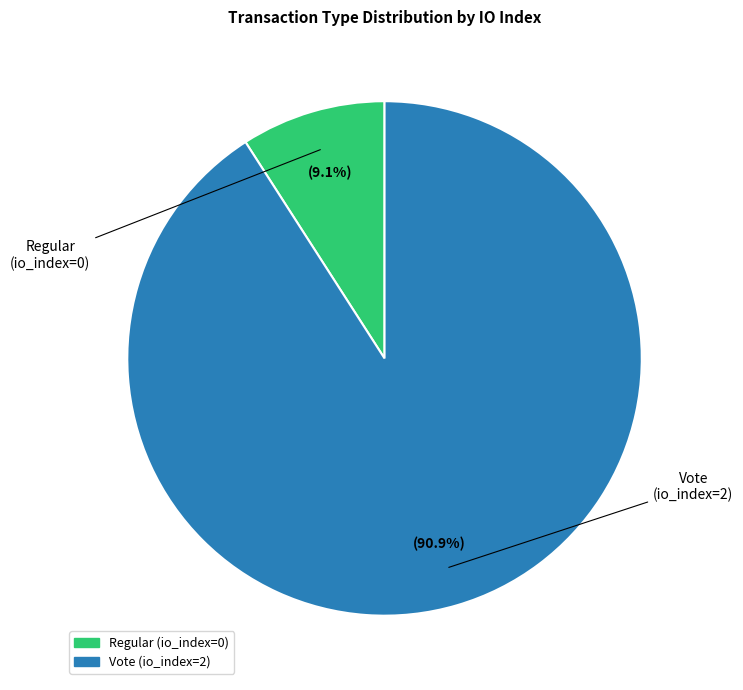

What is the smallest slice in the pie chart?

Regular (io_index=0)